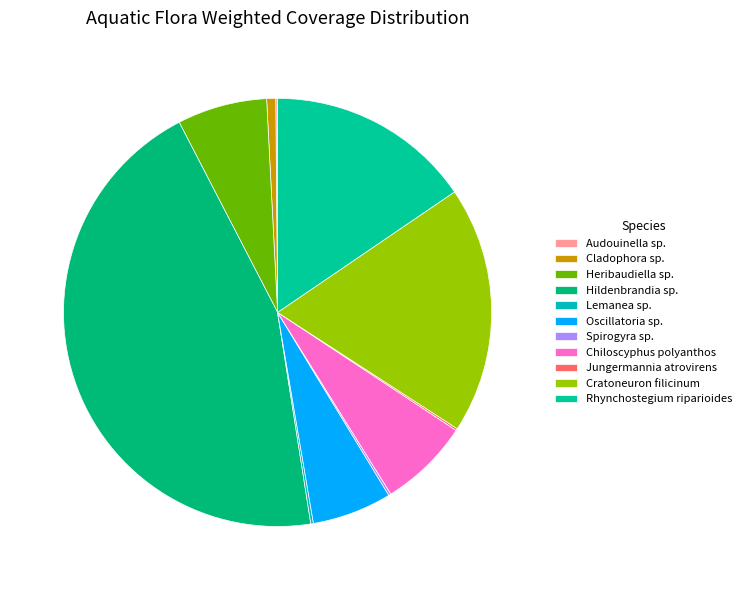

Is the sum of Oscillatoria sp. and Audouinella sp. greater than half?

No